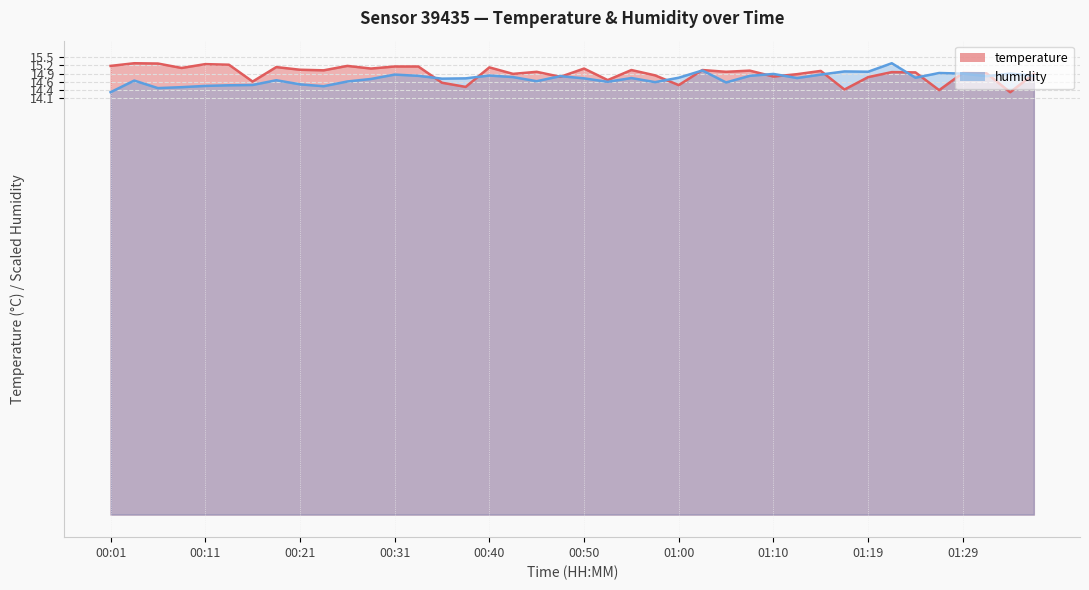

What is the difference between the temperature values at 00:31 and 00:23?

0.1